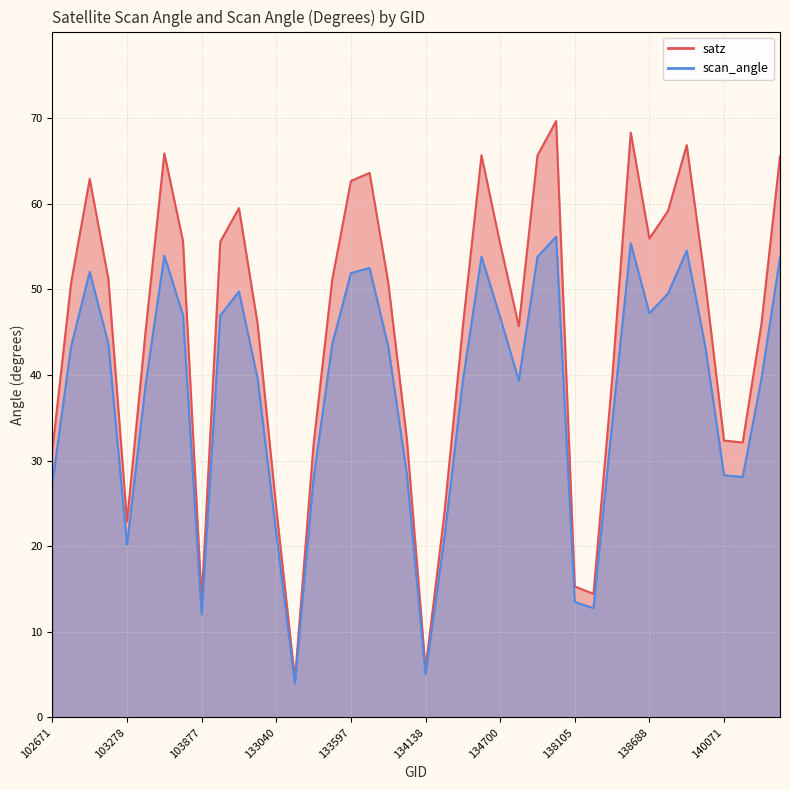

Which category has the lowest value in the satz series?

133223